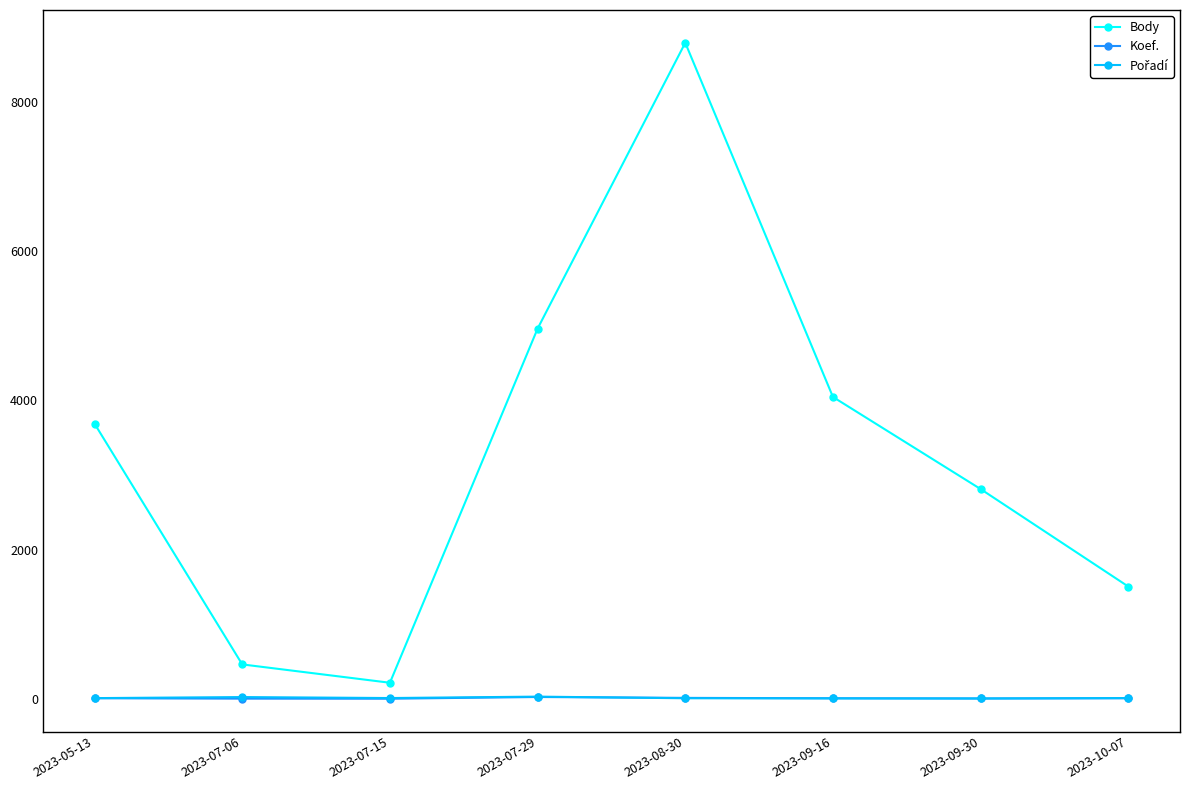

How many categories are shown in the chart?

8